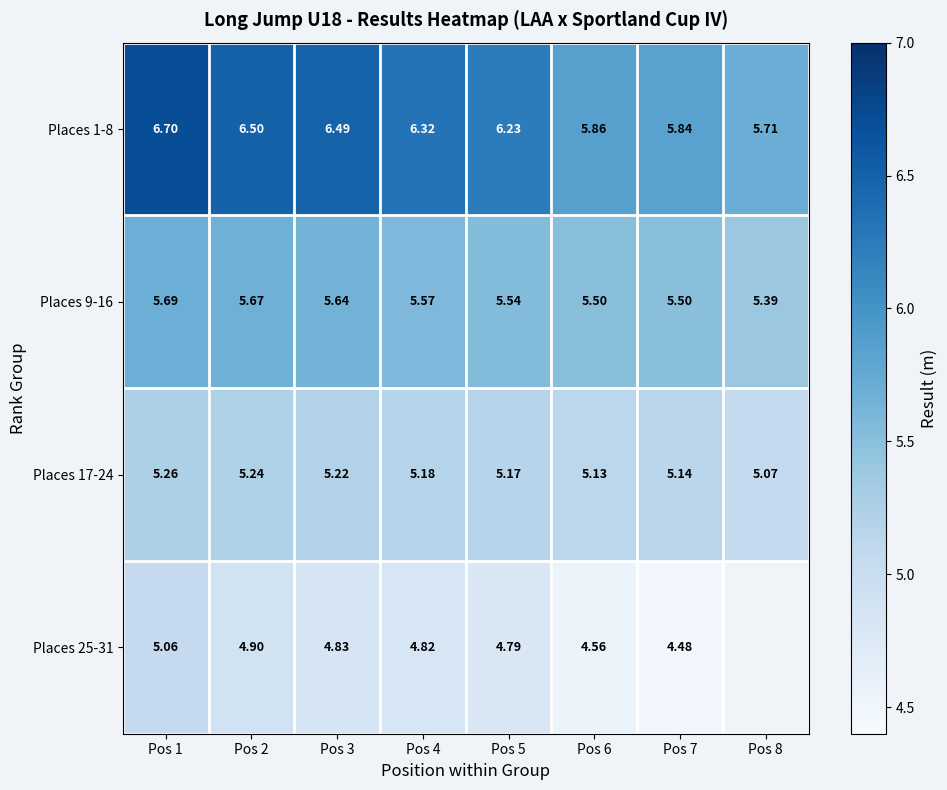

At which label is Places 1-8 closest to 6?

Pos 6